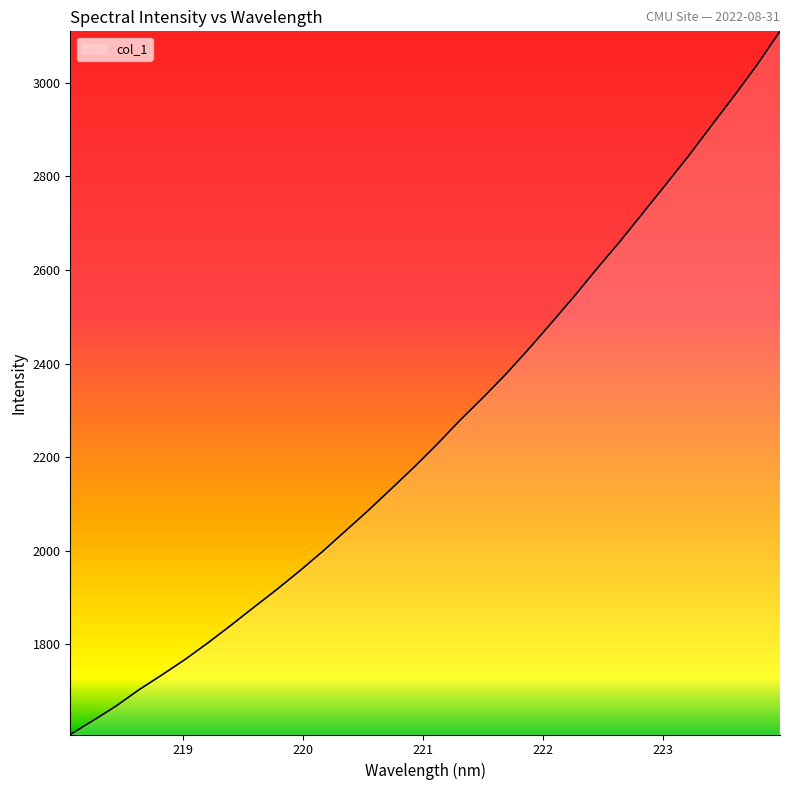

What is the difference between the maximum and minimum values?

1503.4